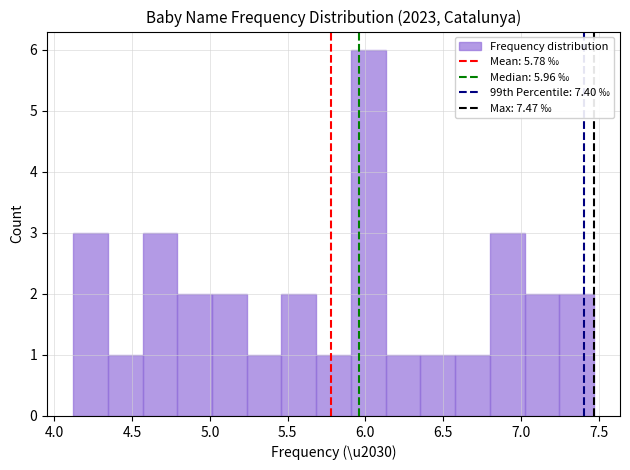

Which range on the x-axis has the tallest bar?

5.90 to 6.15